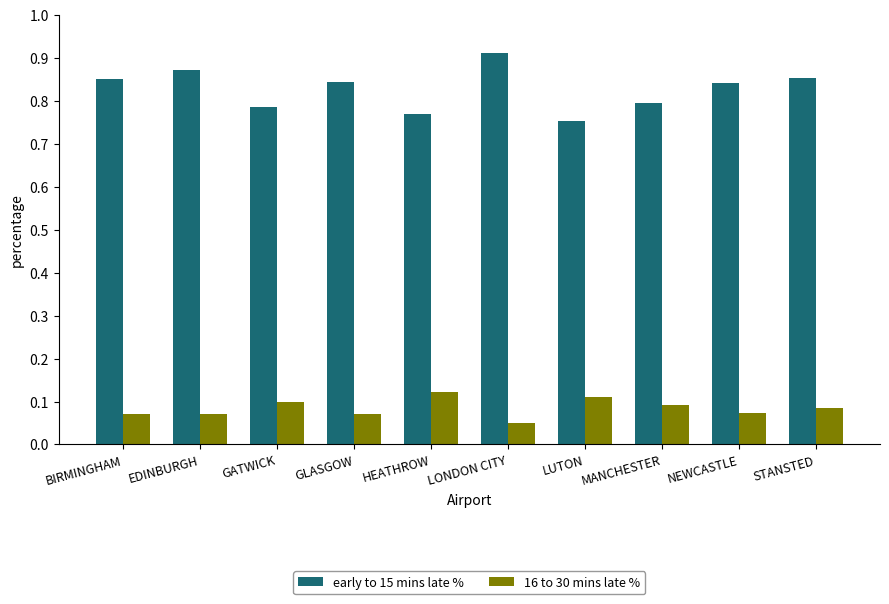

True or false: 16 to 30 mins late % has a value of 8.6 at STANSTED.

True